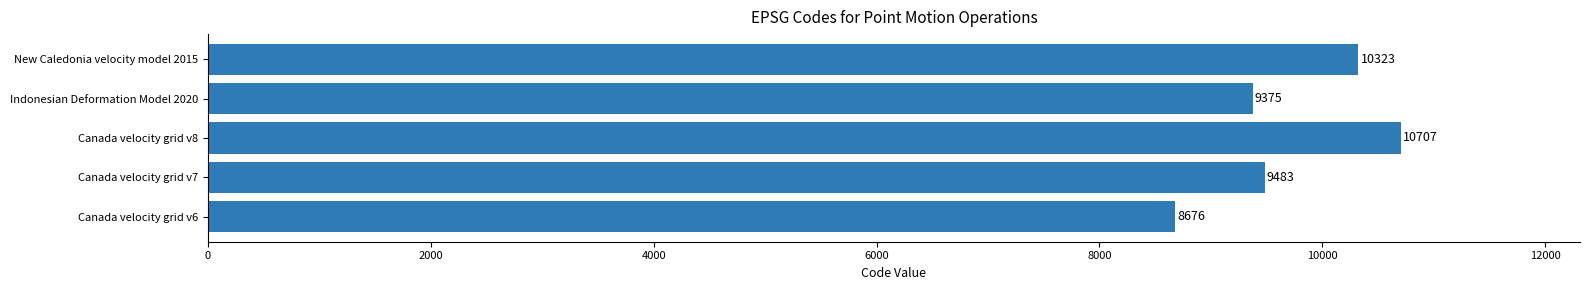

Reading bottom to top, extract all data points from this chart.

8676	9483	10707	9375	10323